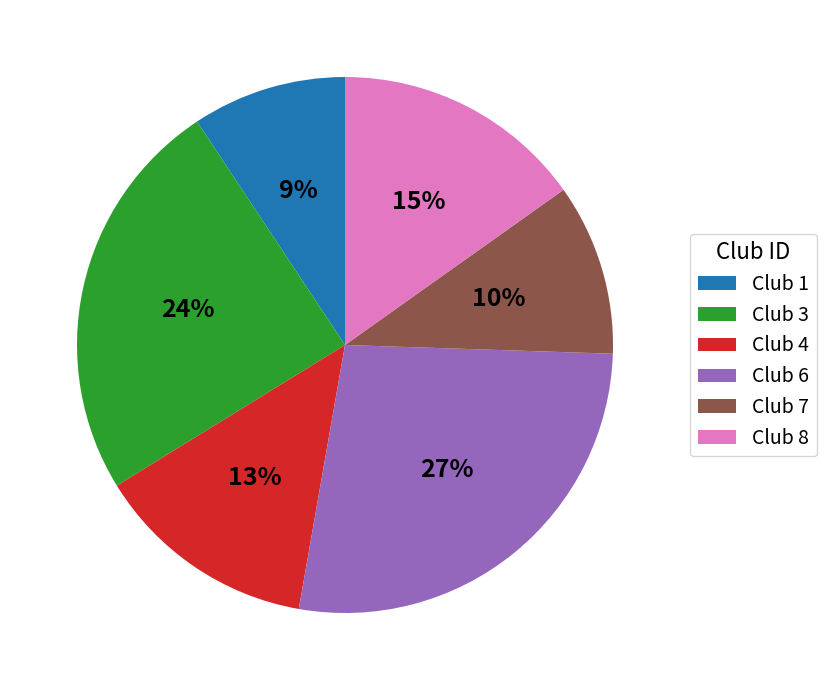

Is it true that Club 3 is 24% of the pie?

True